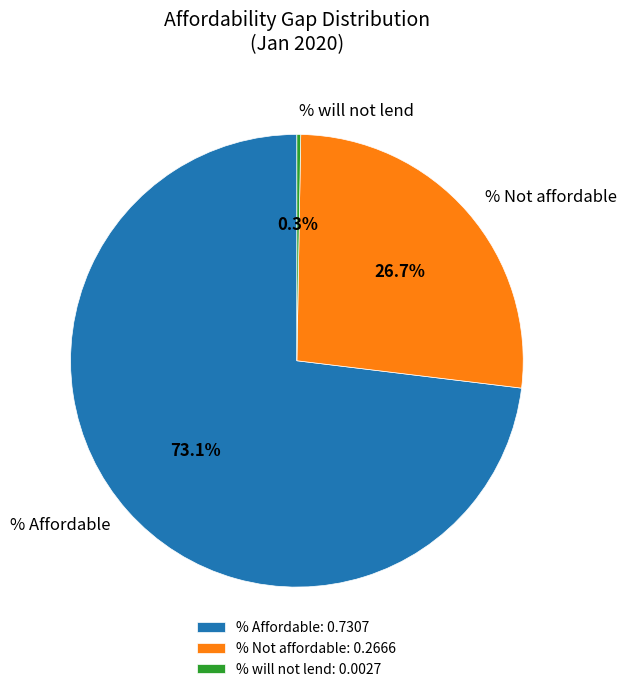

Combined, do % Affordable and % Not affordable account for over 50%?

Yes